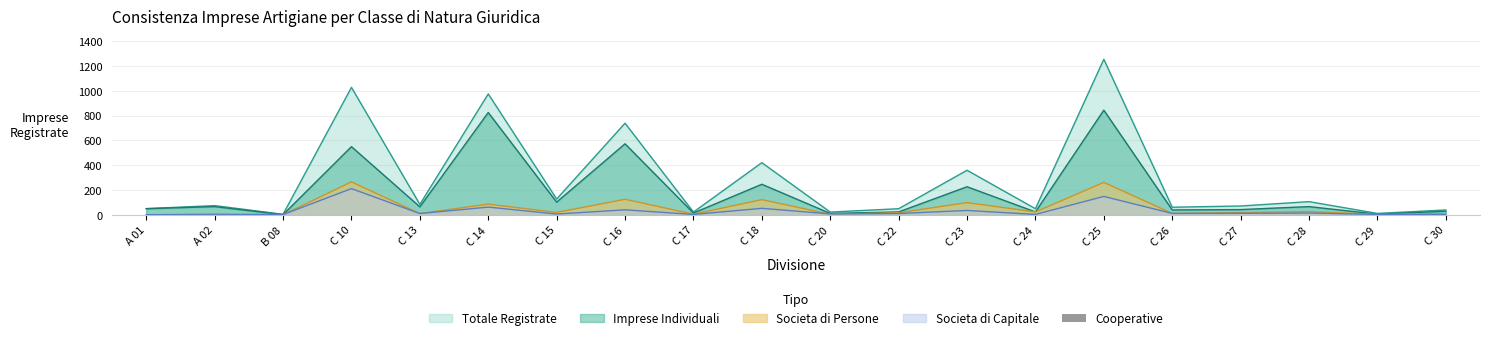

Which has a higher value, C 29 or C 17?

C 29